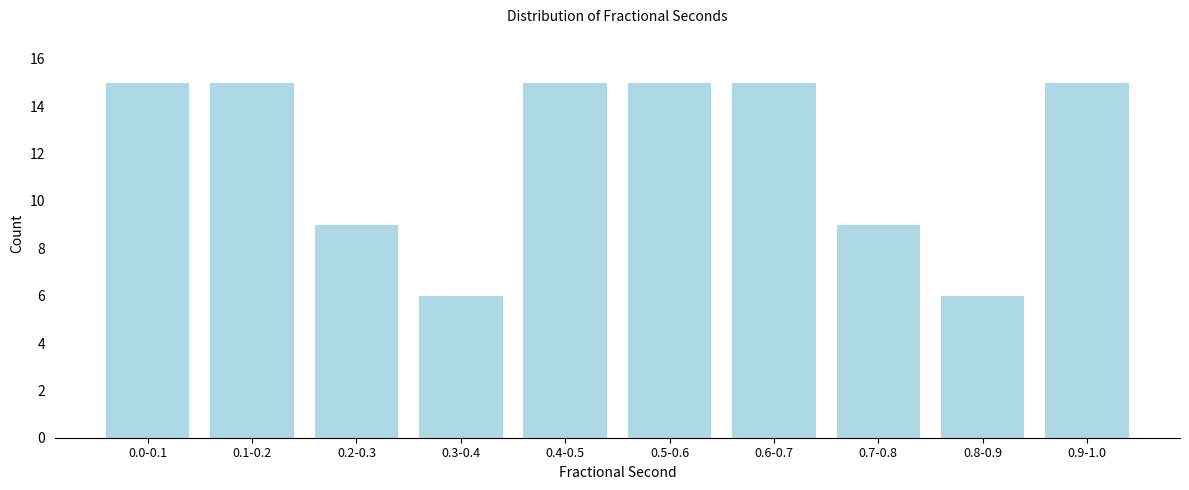

Reading left to right, transcribe all the data shown in this chart.

15	15	9	6	15	15	15	9	6	15